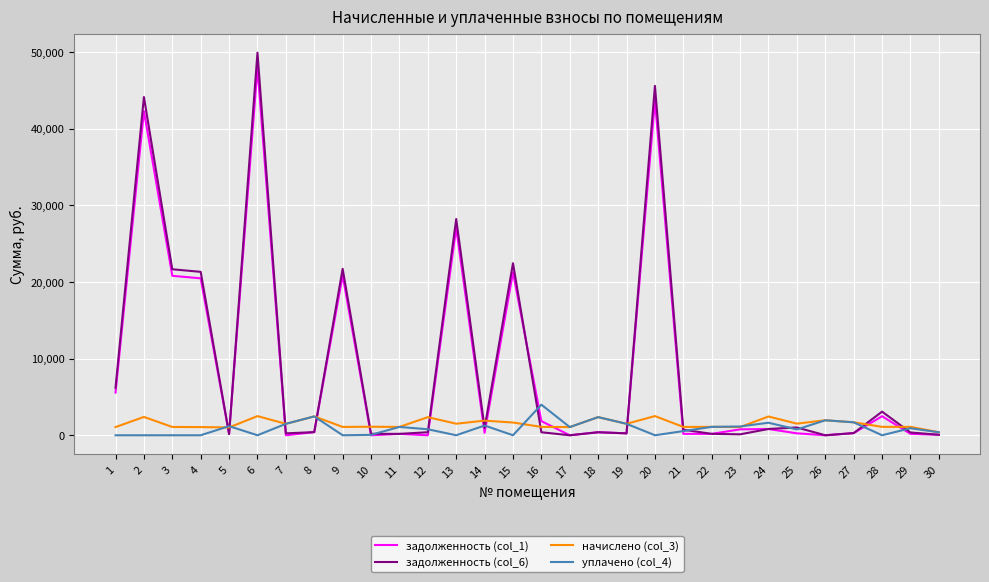

Between which two adjacent categories do начислено (col_3) and задолженность (col_1) first intersect?

4 and 5